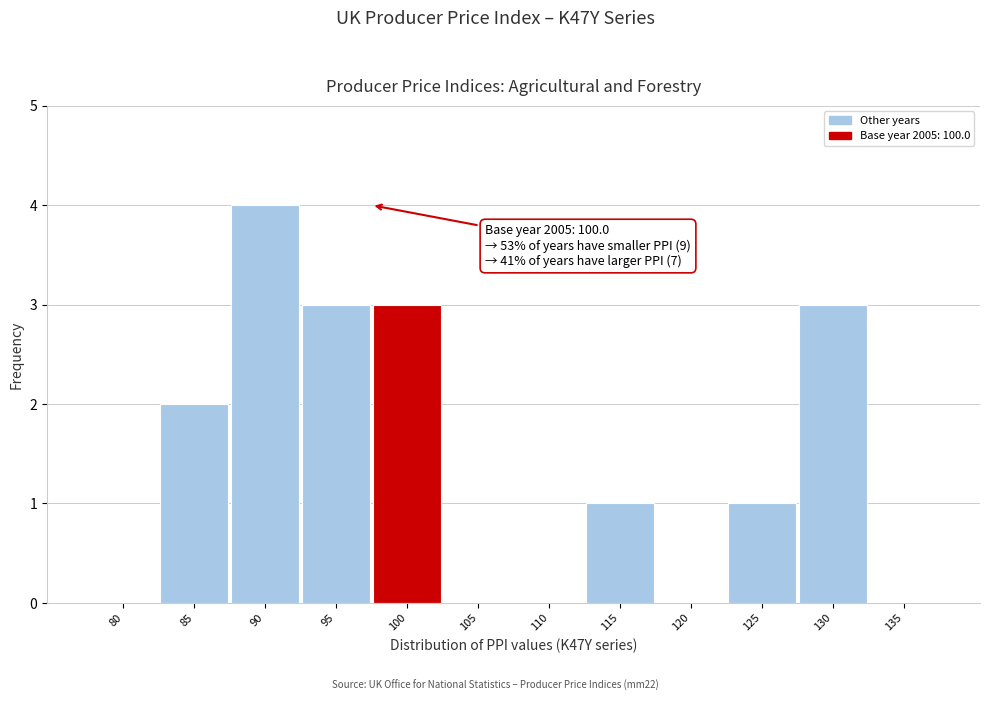

Reading left to right, transcribe all the data shown in this chart.

80=0	85=2	90=4	95=3	100=3	105=0	110=0	115=1	120=0	125=1	130=3	135=0